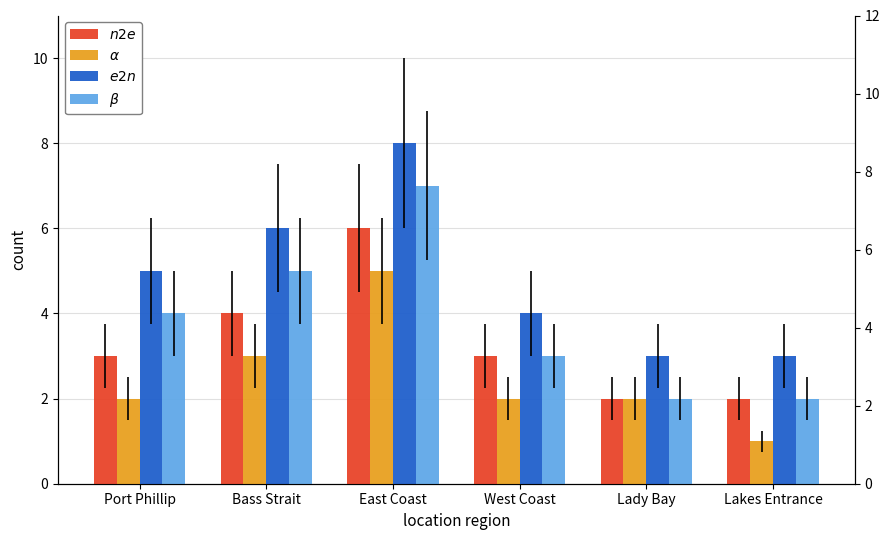

What is the value of the $e2n$ bar at the 1st from the left?

5